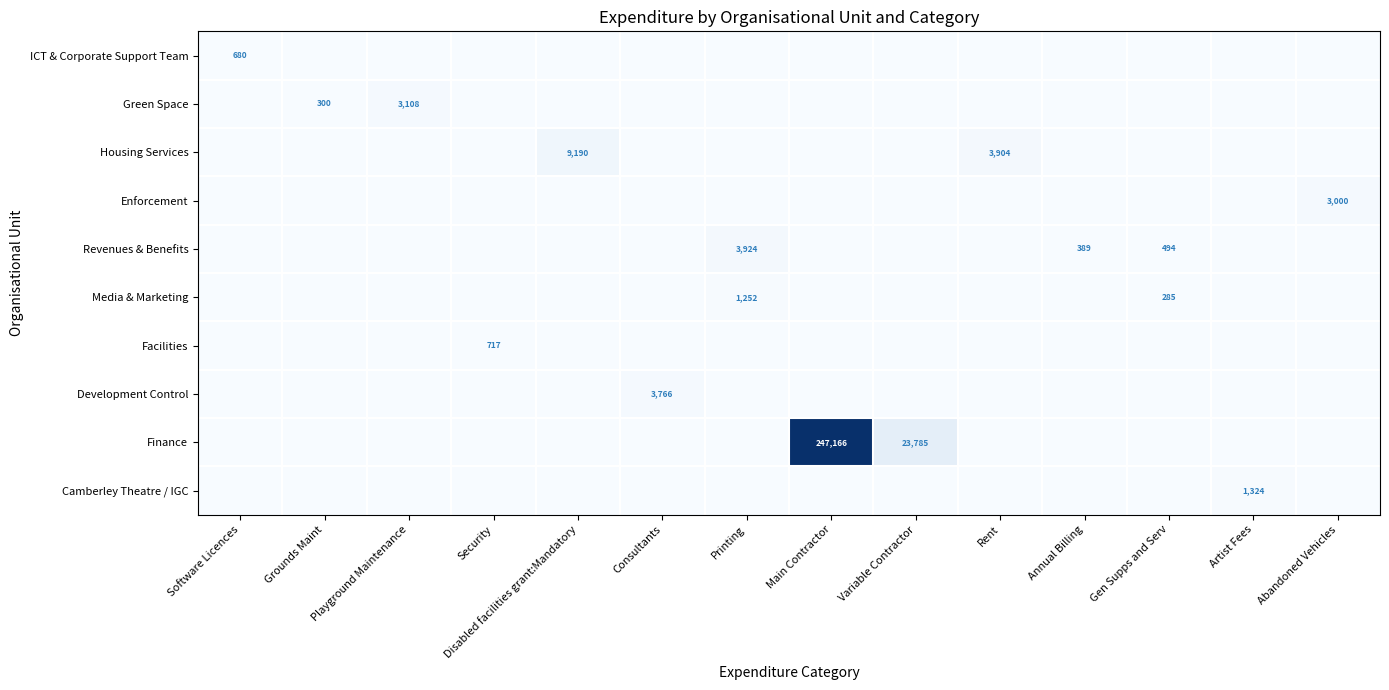

True or false: Revenues & Benefits has a value of 389 at Annual Billing.

True